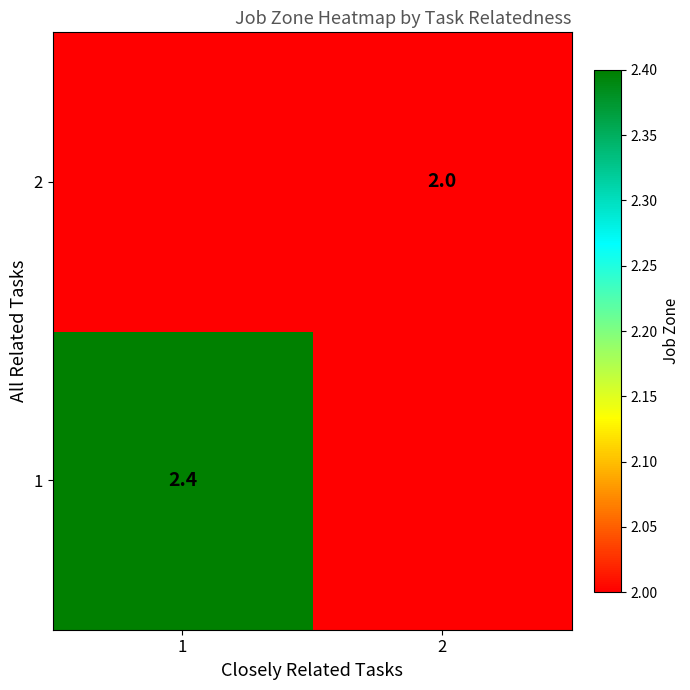

Which label corresponds to the largest value in the chart?

1